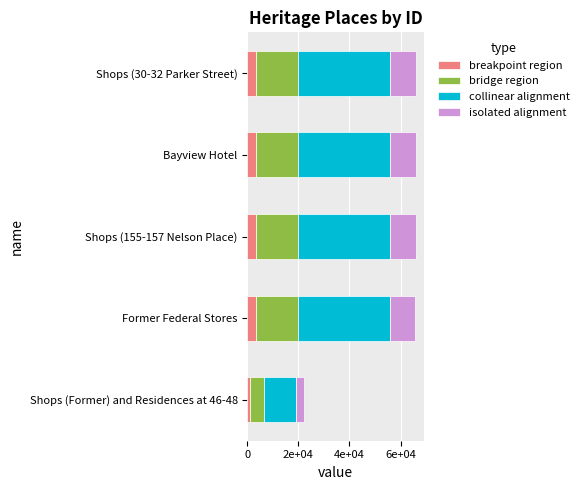

What are all the series names shown in the legend?

breakpoint region, bridge region, collinear alignment, isolated alignment